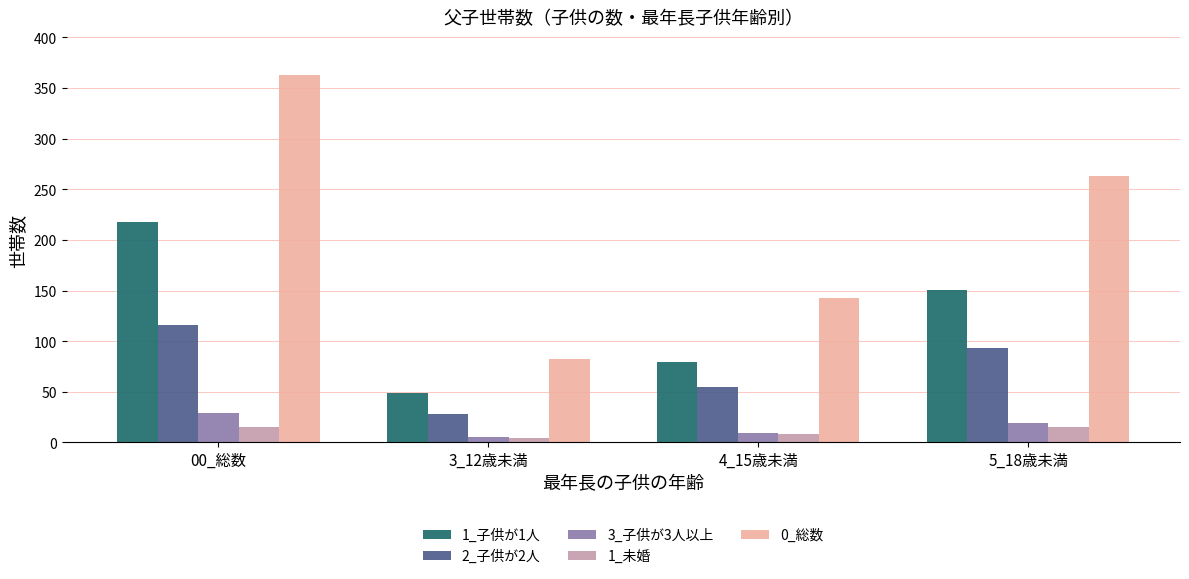

The 0_総数 series shows 529 at 00_総数. True or false?

False